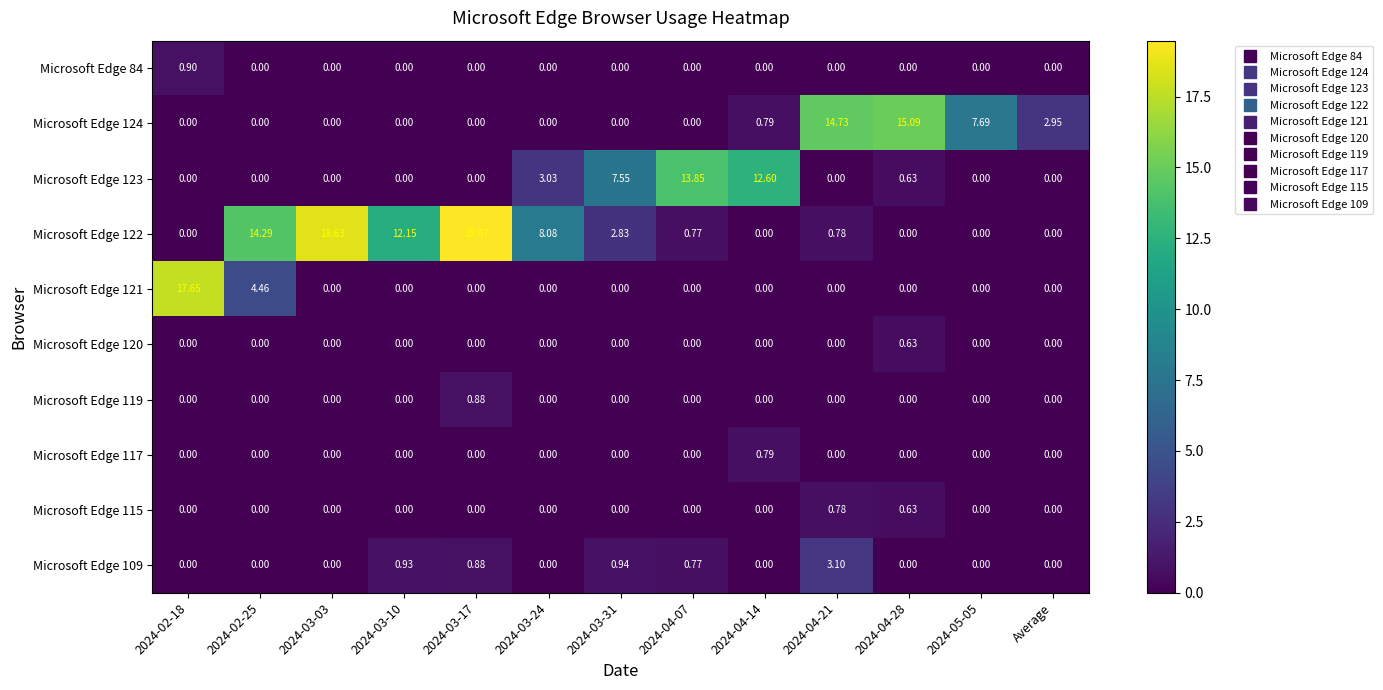

At how many categories does at least one series exceed 10?

9